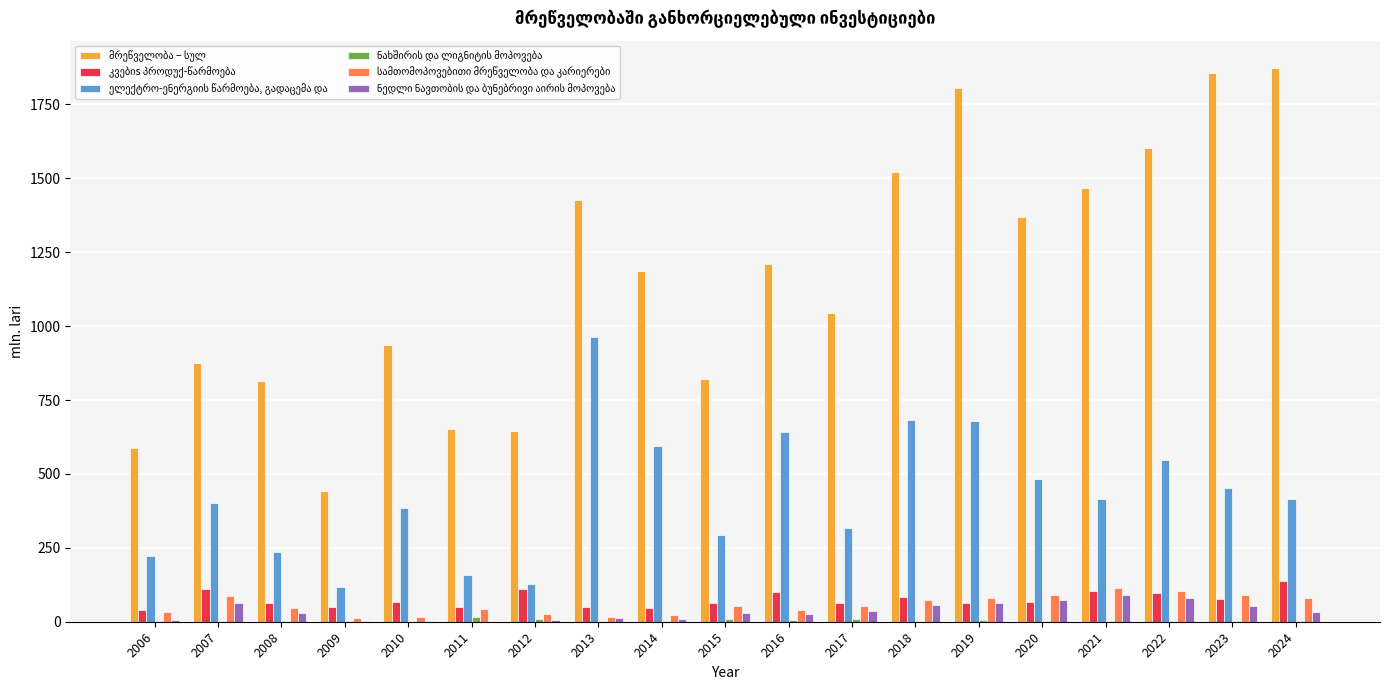

What is the total value across all series at 2011?

919.0